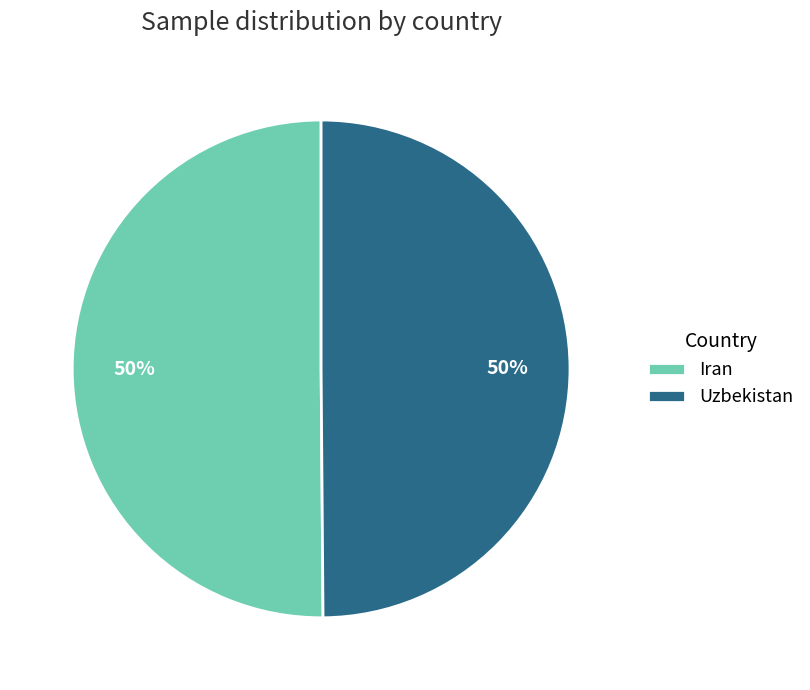

Approximately how many times larger is the value at Uzbekistan compared to Iran?

1.0